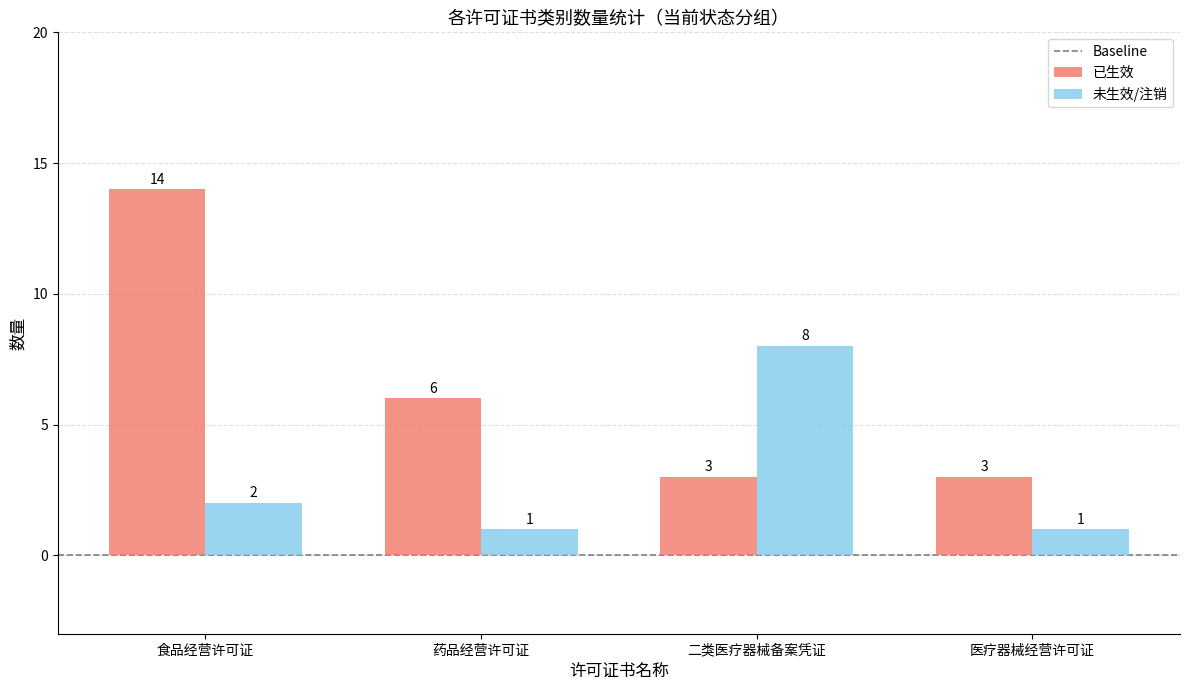

Which series has the largest range (max minus min)?

已生效